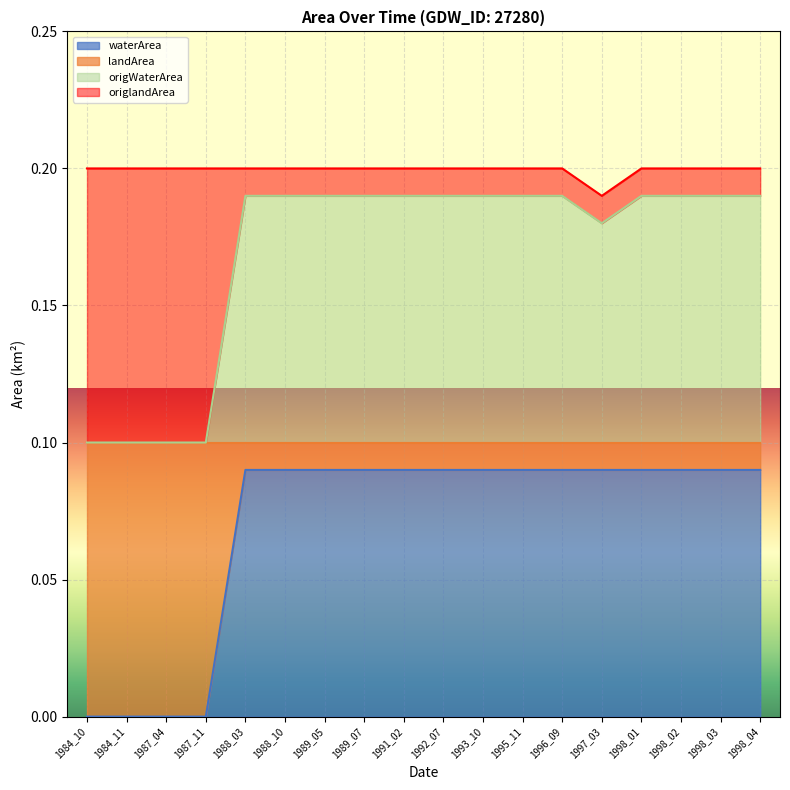

What is the value of the landArea point at the 4th from the left?

0.1